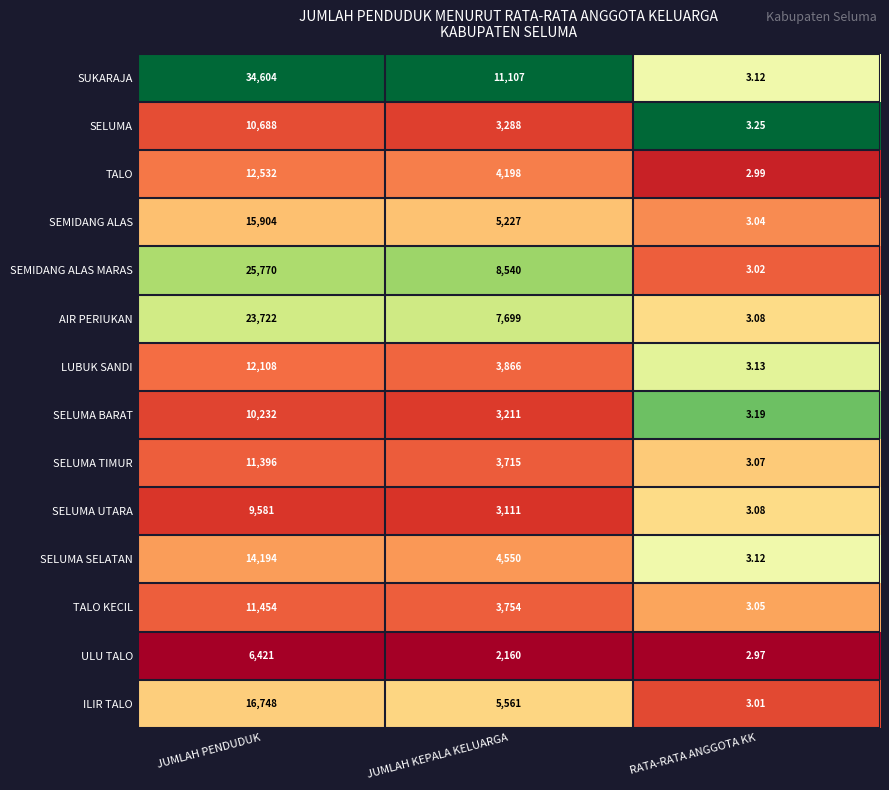

What is the difference between the highest and lowest values at JUMLAH PENDUDUK?

28183.0